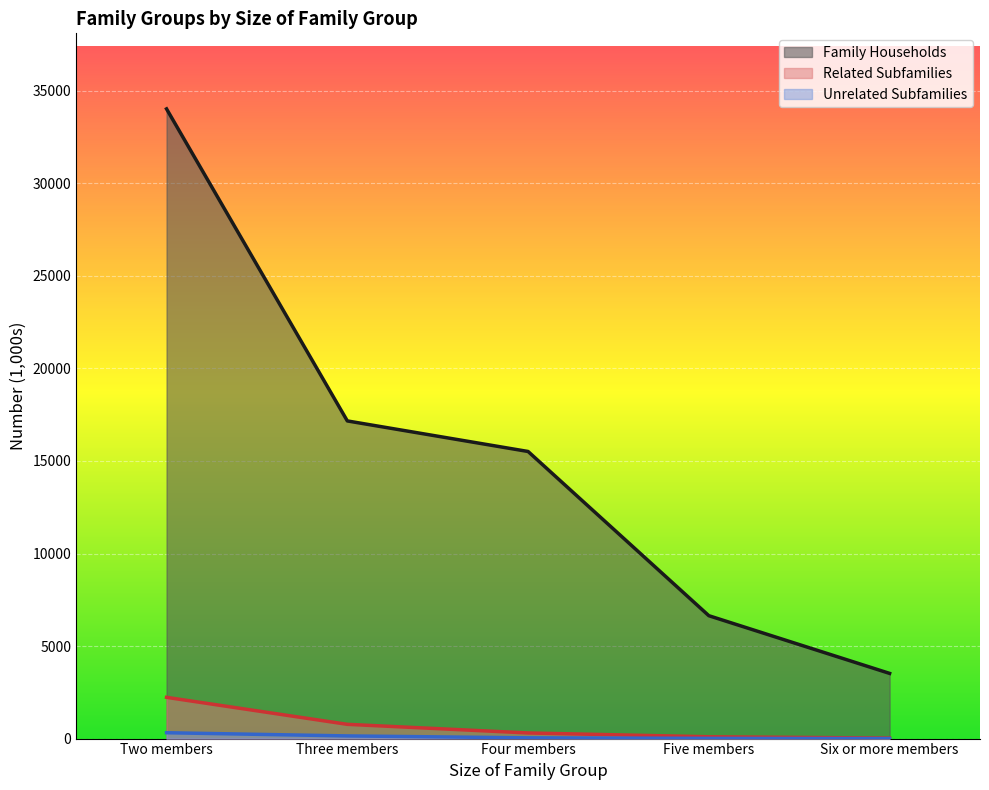

What is the label of the 5th point from the left?

Six or more members